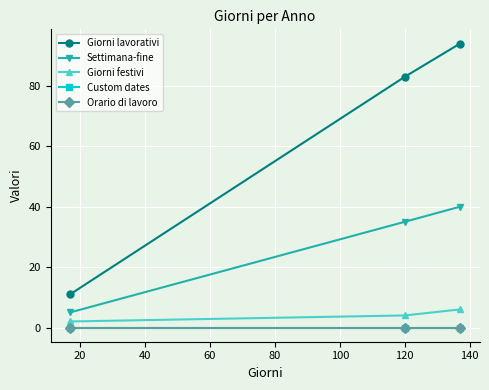

Does the chart have visible grid lines?

Yes